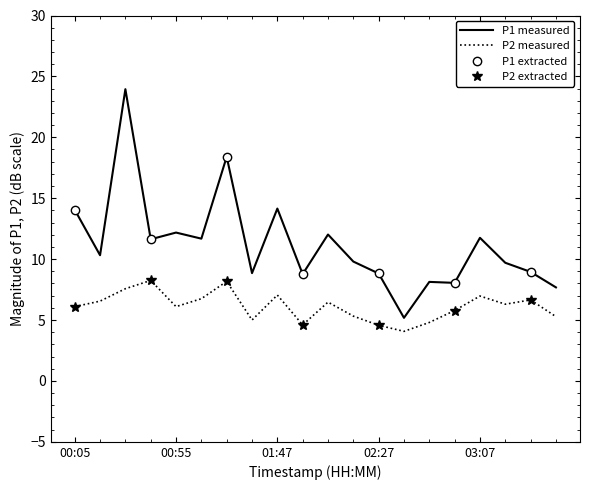

Which label corresponds to the largest value in the chart?

00:25